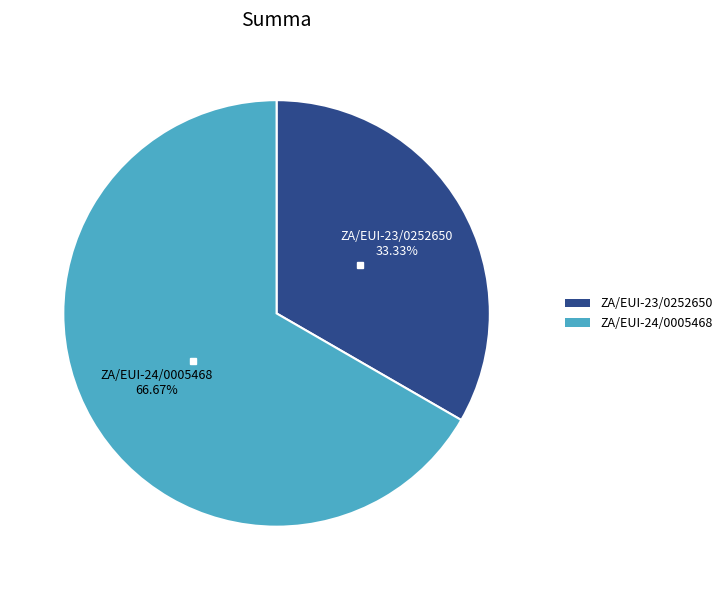

Count the number of slices in the pie.

2